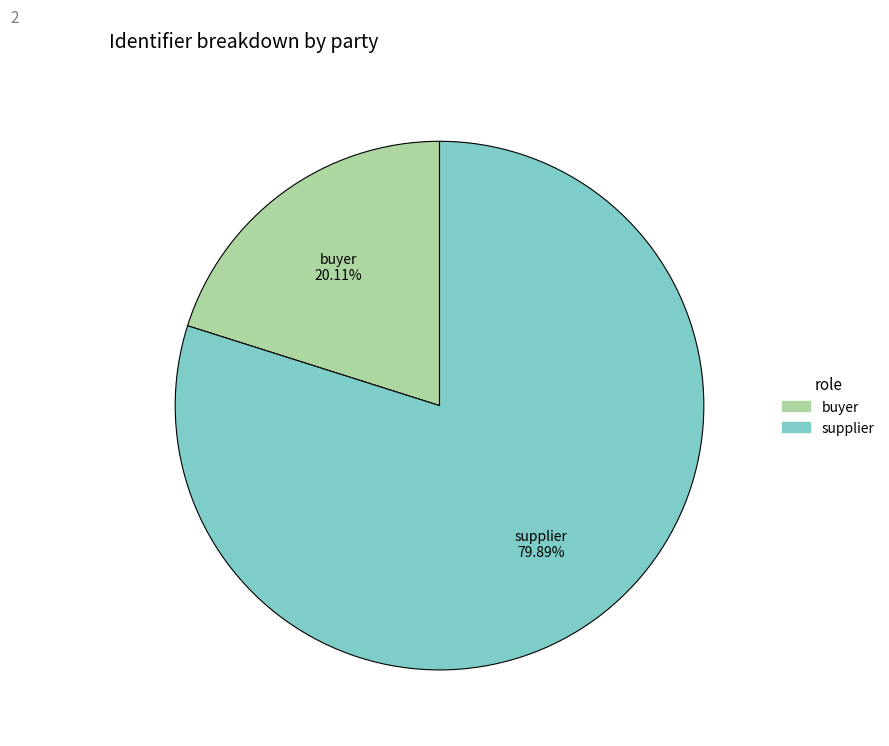

To the nearest percent, what is the average slice percentage?

50%